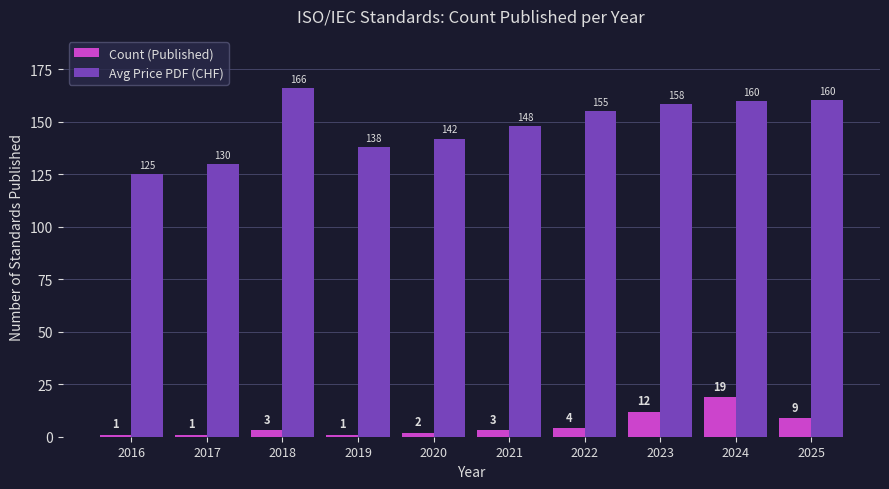

Count the number of categories in the chart.

10